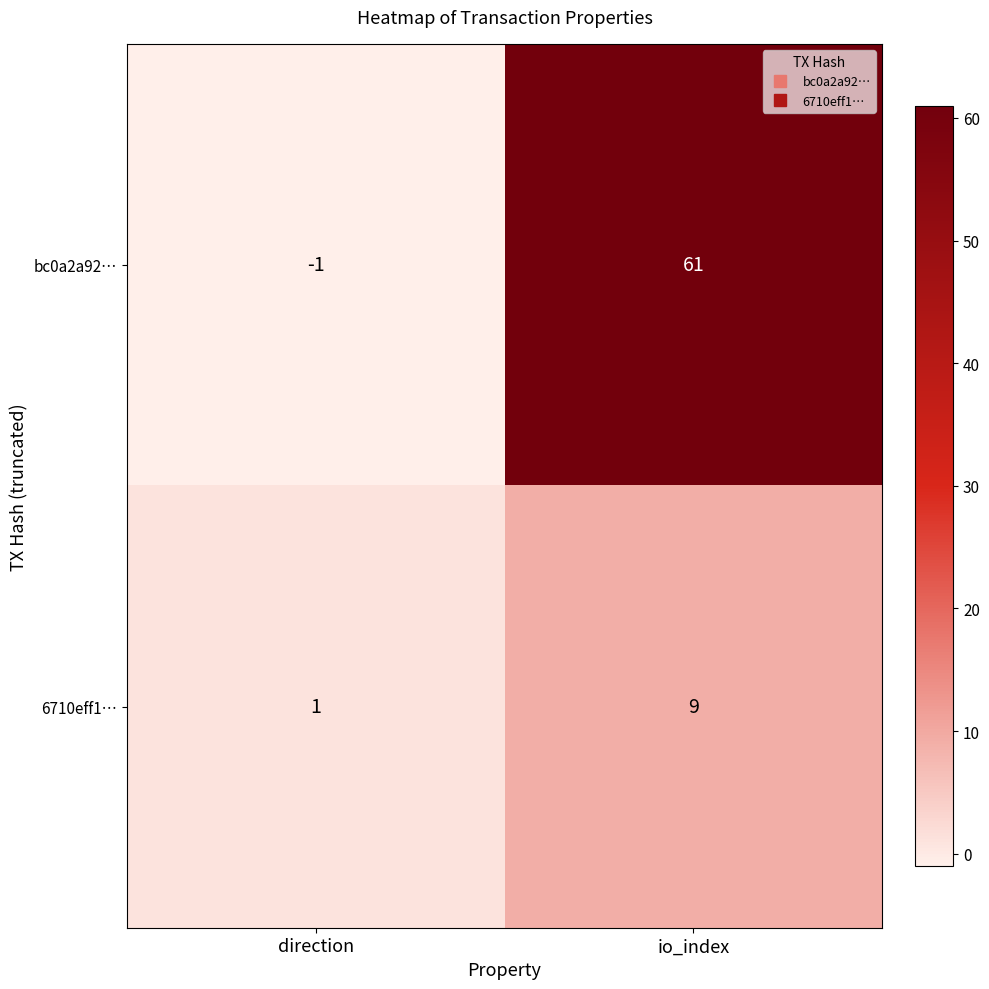

Which series changed the most between direction and io_index?

bc0a2a92…